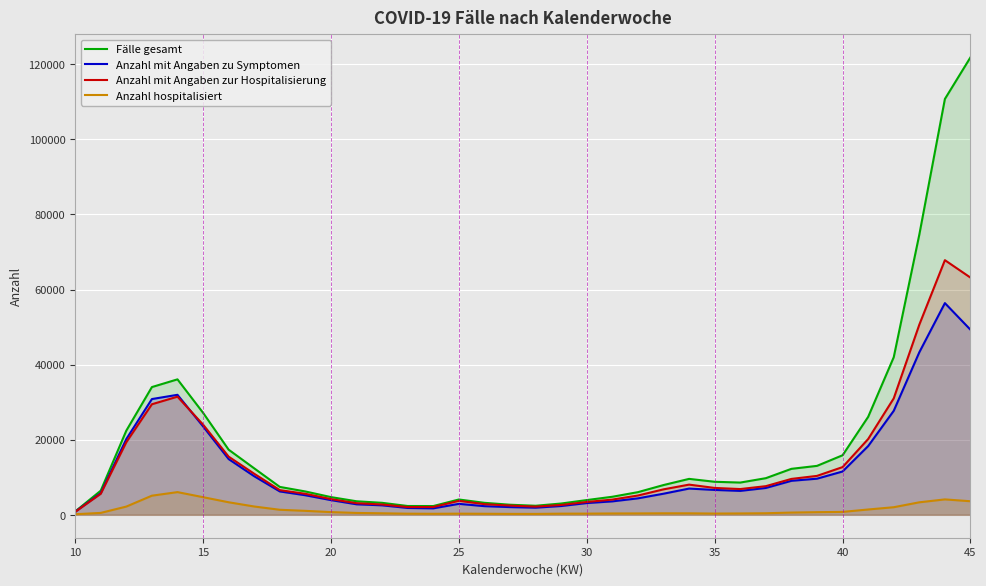

What is the maximum value shown in the chart?

121838